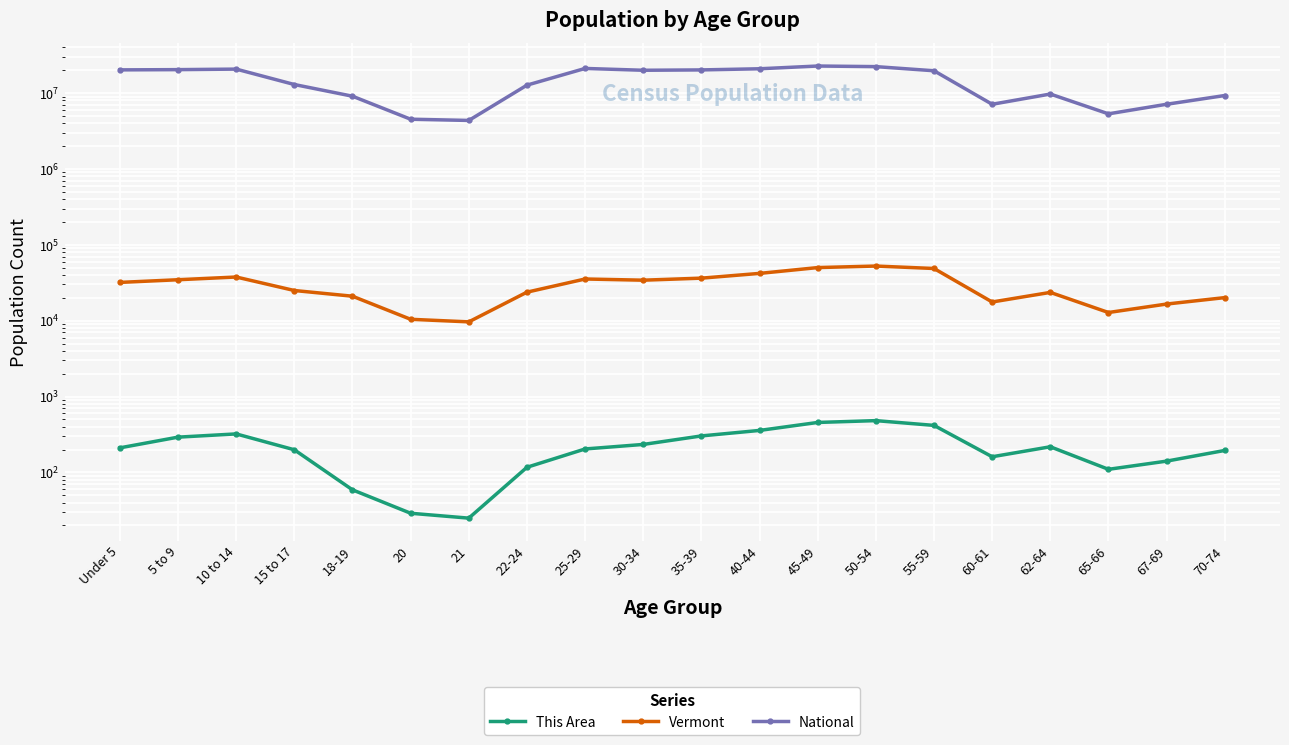

Rank the series at 65-66 from highest to lowest value.

National, Vermont, This Area